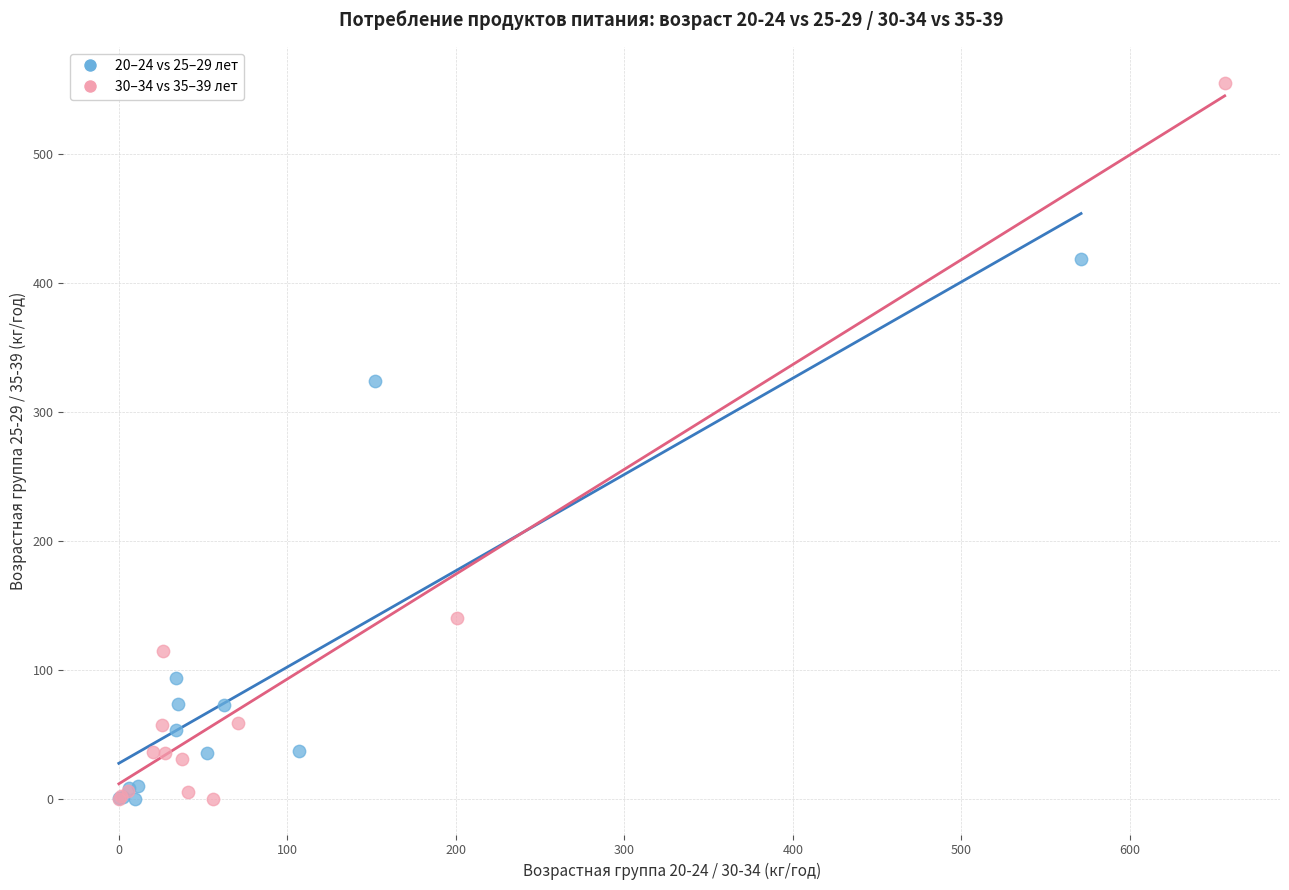

What are all the series names shown in the legend?

20–24 vs 25–29 лет, 30–34 vs 35–39 лет